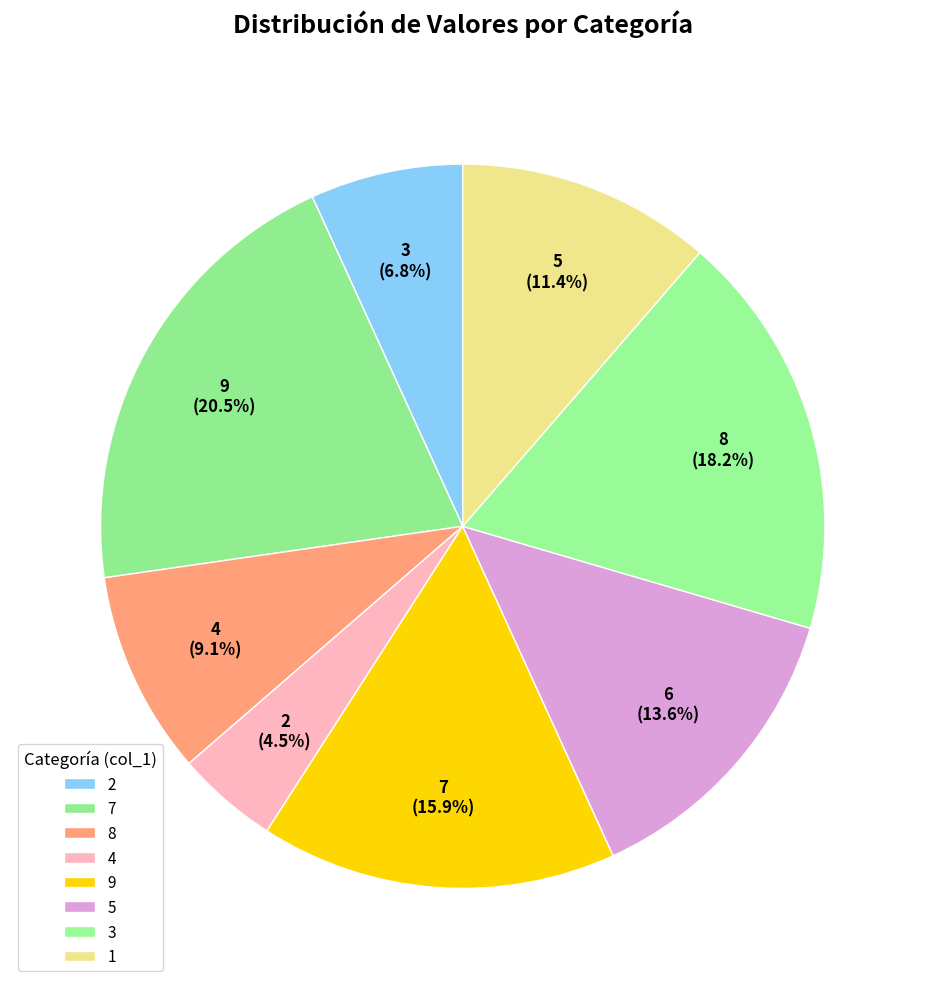

Is it true that 9 is 22% of the pie?

False